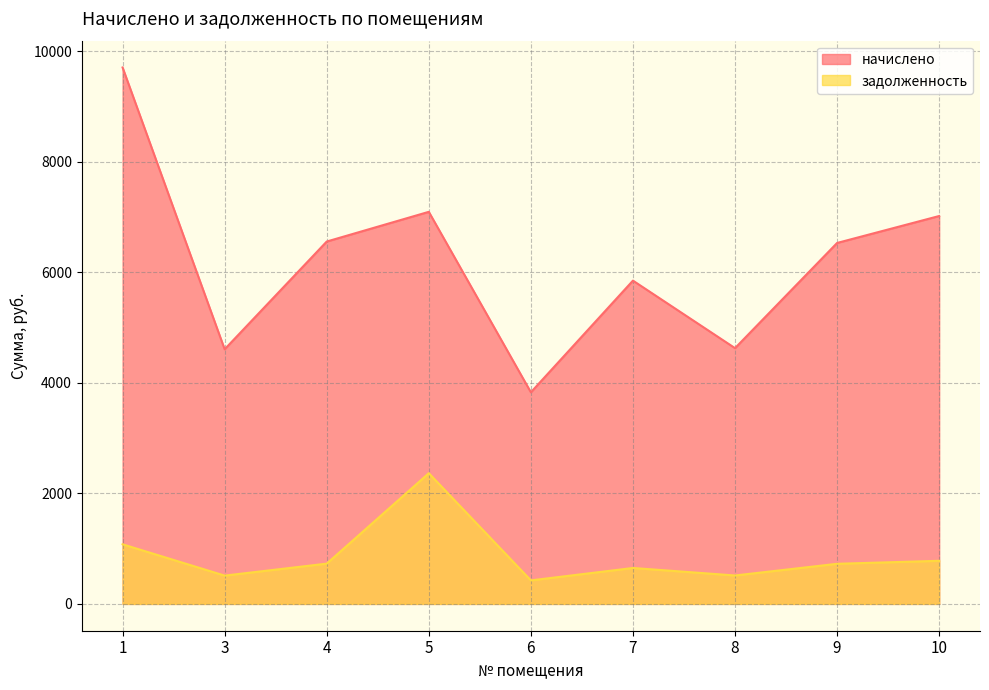

What is the approximate value of начислено at 1?

9705.0